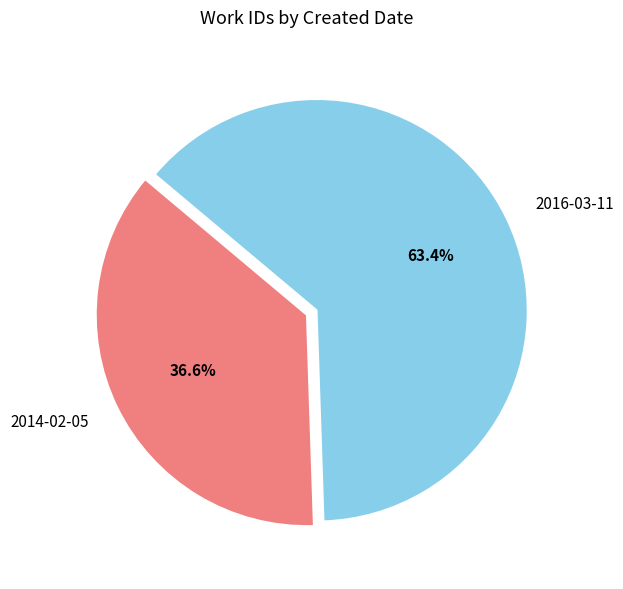

To the nearest percent, what percentage of the pie is 2014-02-05?

37%